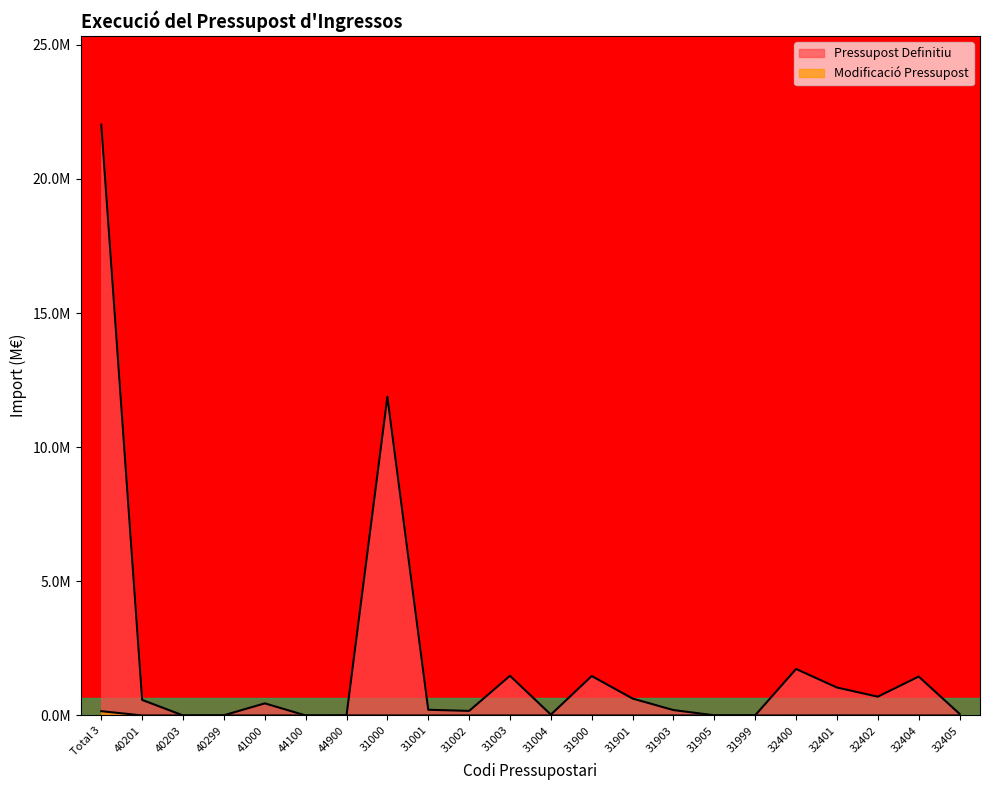

At how many categories does at least one series exceed 17?

1